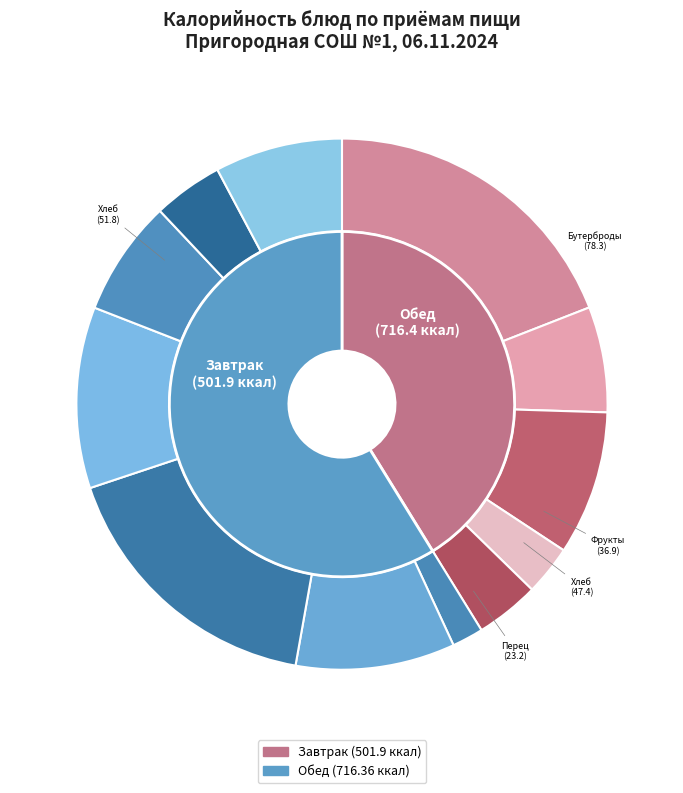

Is it true that Суп с вермишелью is 16% of the pie?

False